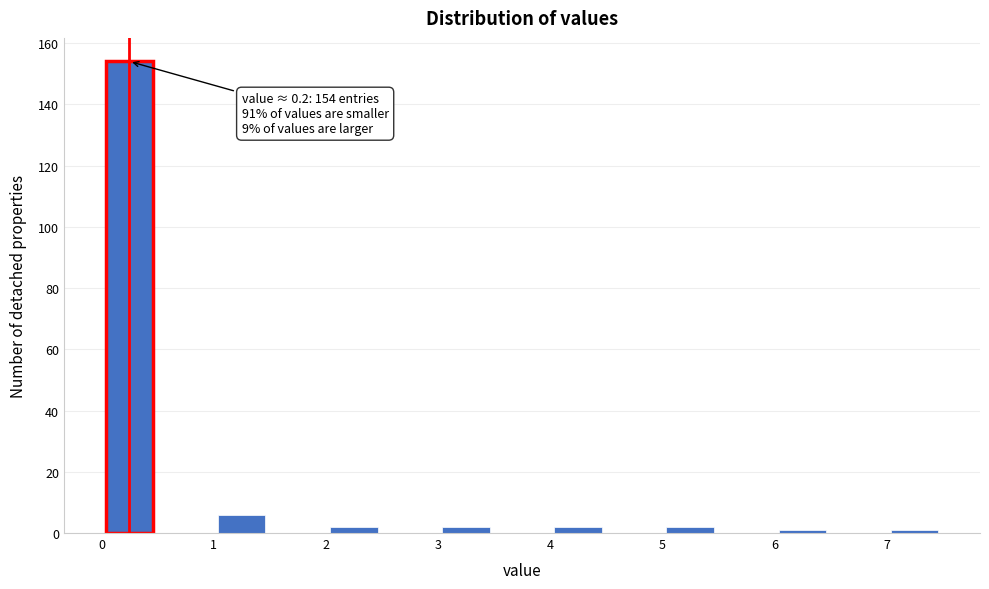

Which range on the x-axis has the tallest bar?

0.0 to 0.5